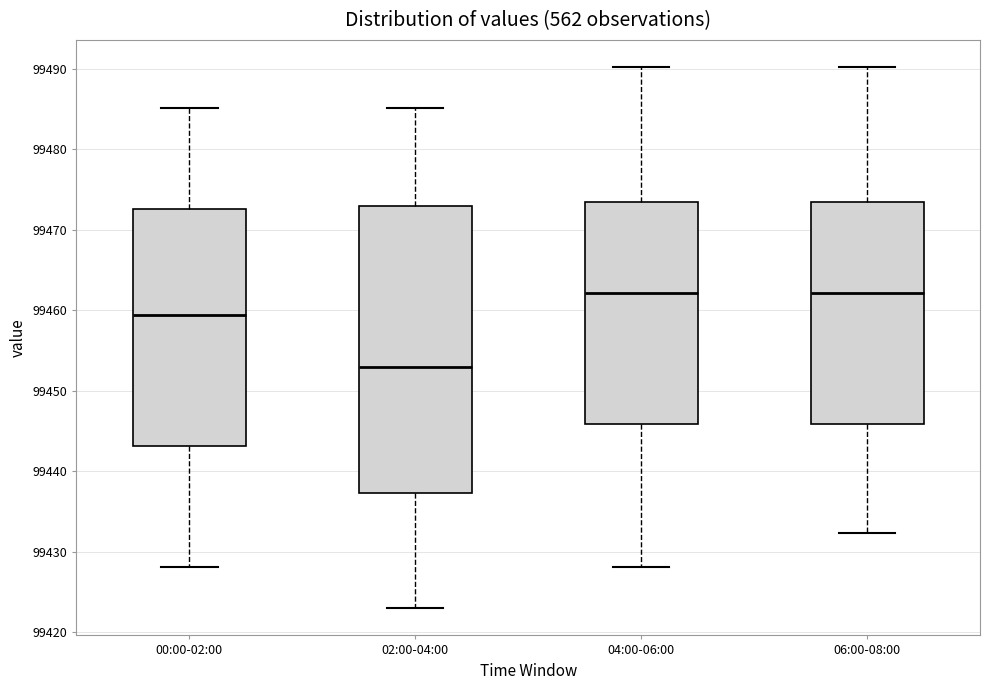

Reading left to right, transcribe this box plot: for each box, give where its median line is, the range the box spans, and where its two whiskers end, as read against the y-axis. The values are not printed on the chart, so give them approximately, as read against the axis.

00:00-02:00: median 99459, box 99443 to 99473, whiskers 99428 to 99485
02:00-04:00: median 99453, box 99437 to 99473, whiskers 99423 to 99485
04:00-06:00: median 99462, box 99446 to 99473, whiskers 99428 to 99490
06:00-08:00: median 99462, box 99446 to 99473, whiskers 99432 to 99490